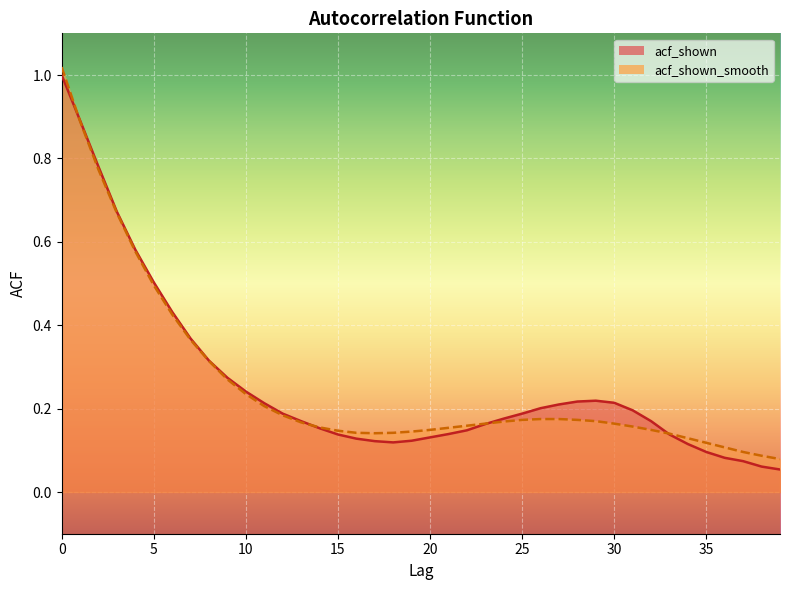

The acf_shown_smooth series shows 0.2 at 23. True or false?

True